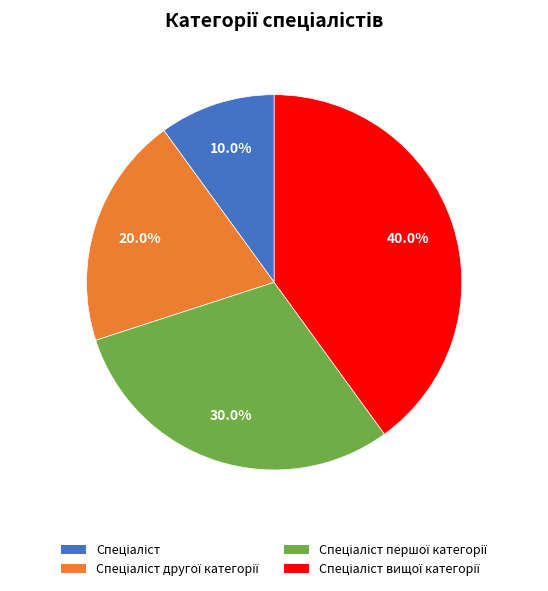

Is there a majority slice in this chart?

No